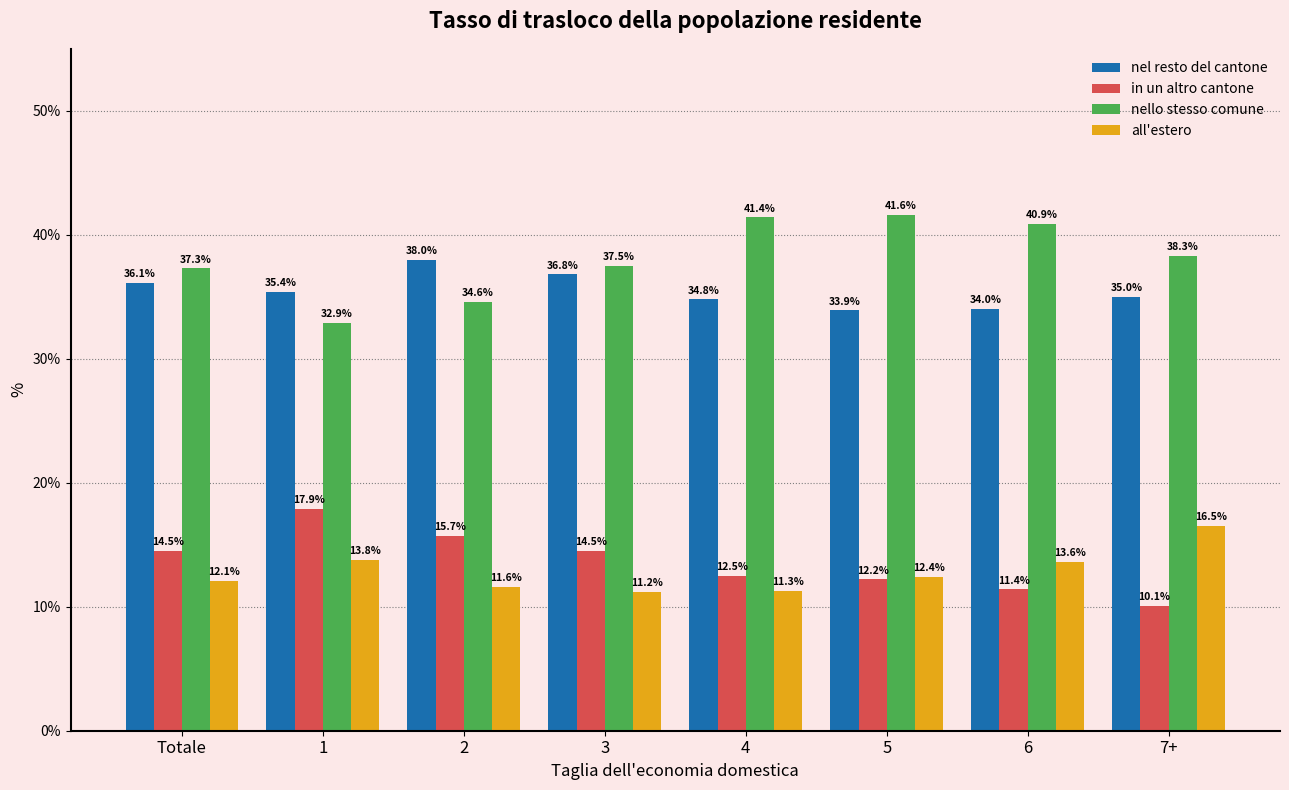

The value of in un altro cantone at 3 is 21.8. True or false?

False